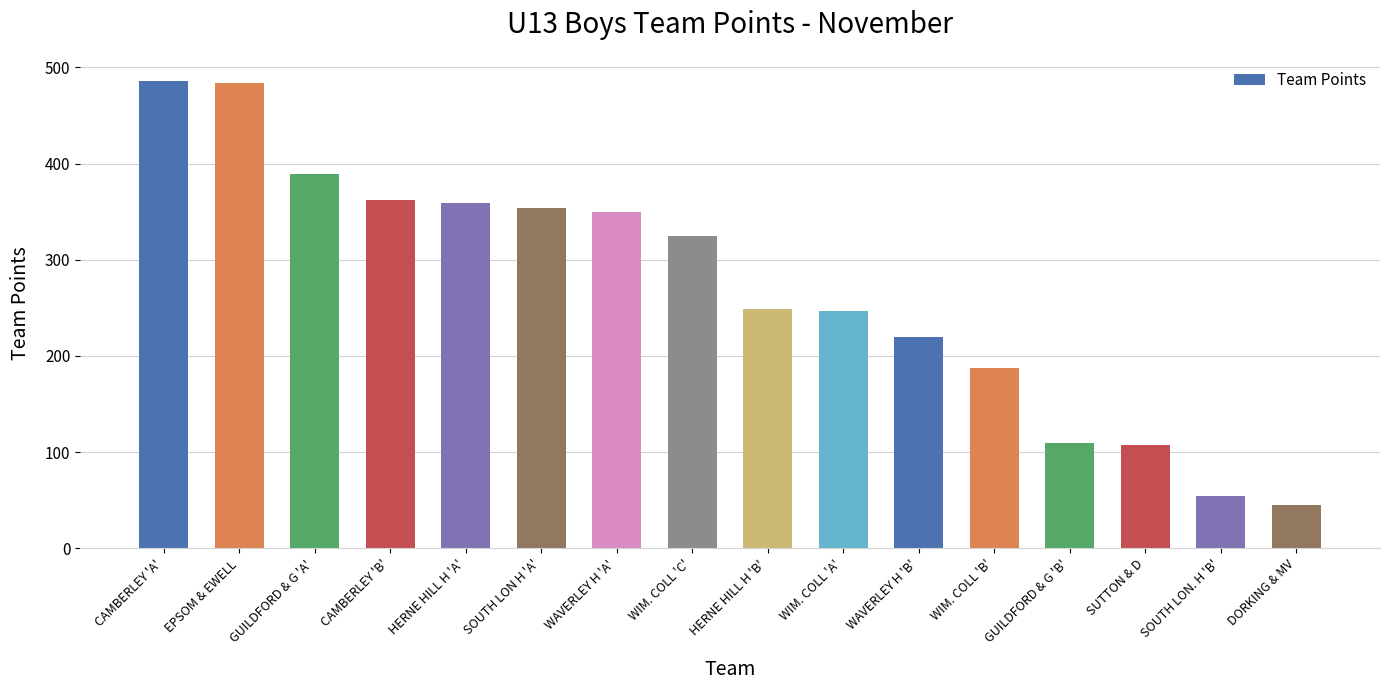

At which label does the data first exceed 324?

CAMBERLEY 'A'